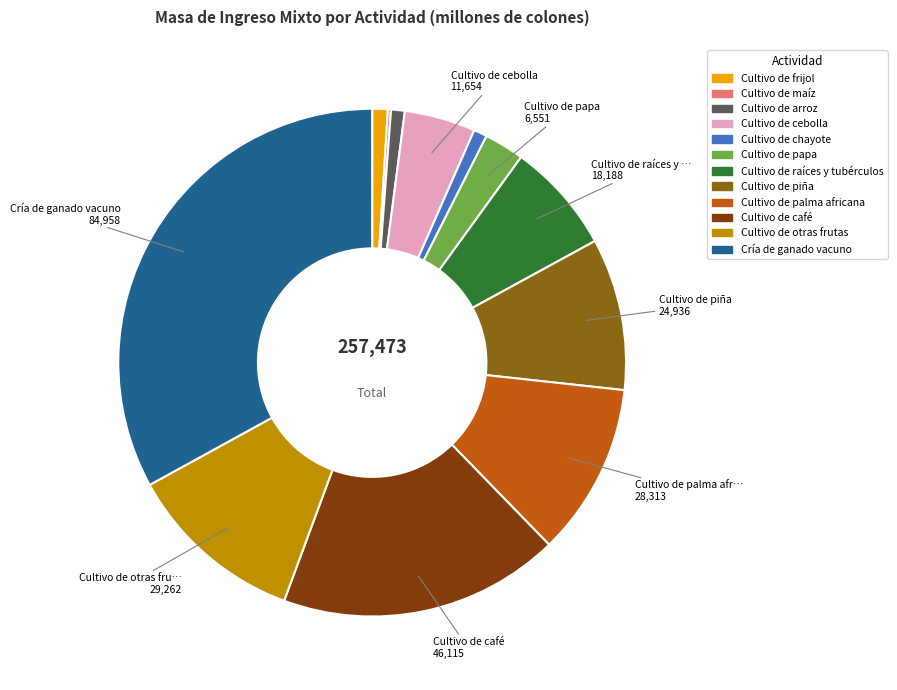

Which has a higher value, Cultivo de cebolla or Cultivo de raíces y tubérculos?

Cultivo de raíces y tubérculos